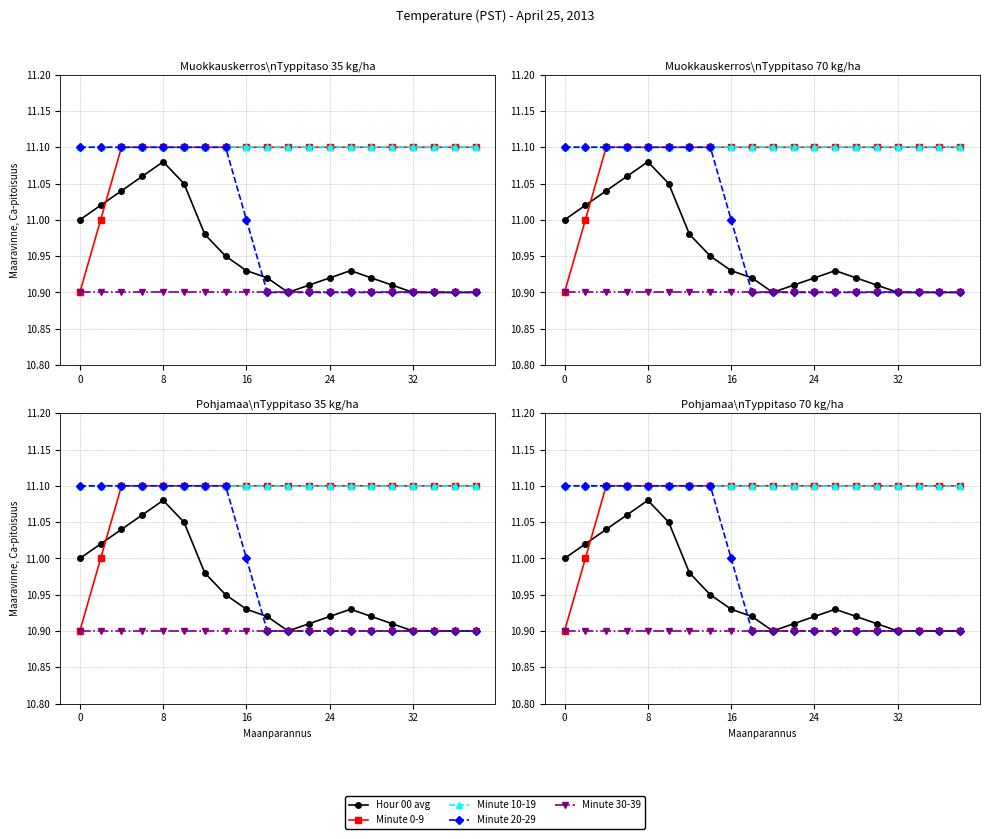

What is the greatest value displayed?

11.1